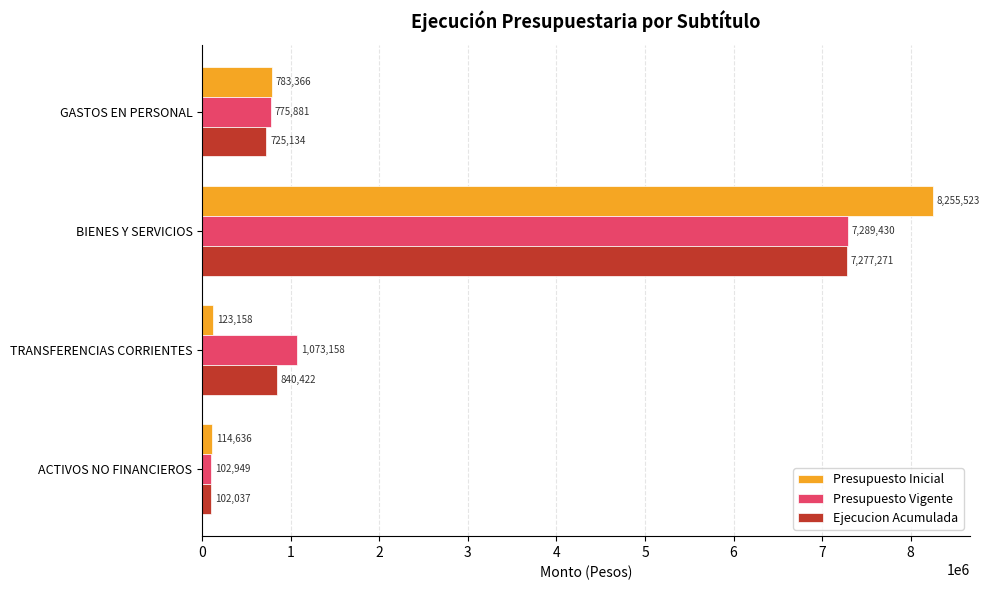

What is the approximate value of Presupuesto Inicial at TRANSFERENCIAS CORRIENTES?

123158